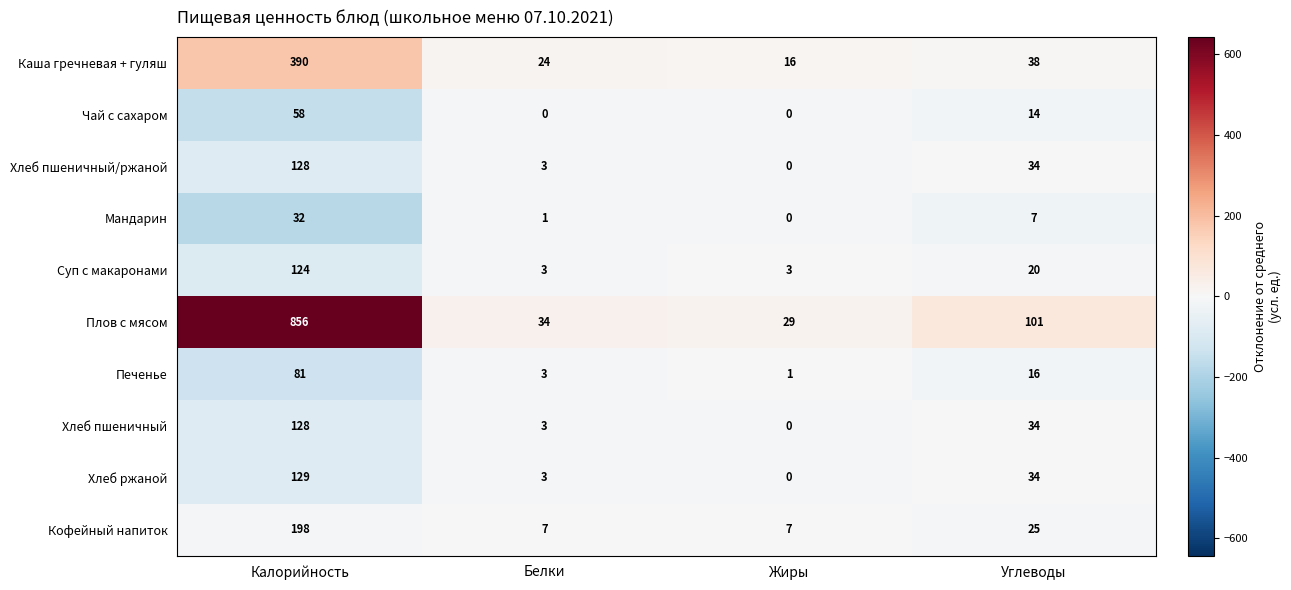

List the labels in order of Хлеб ржаной value, smallest first.

Жиры, Белки, Углеводы, Калорийность